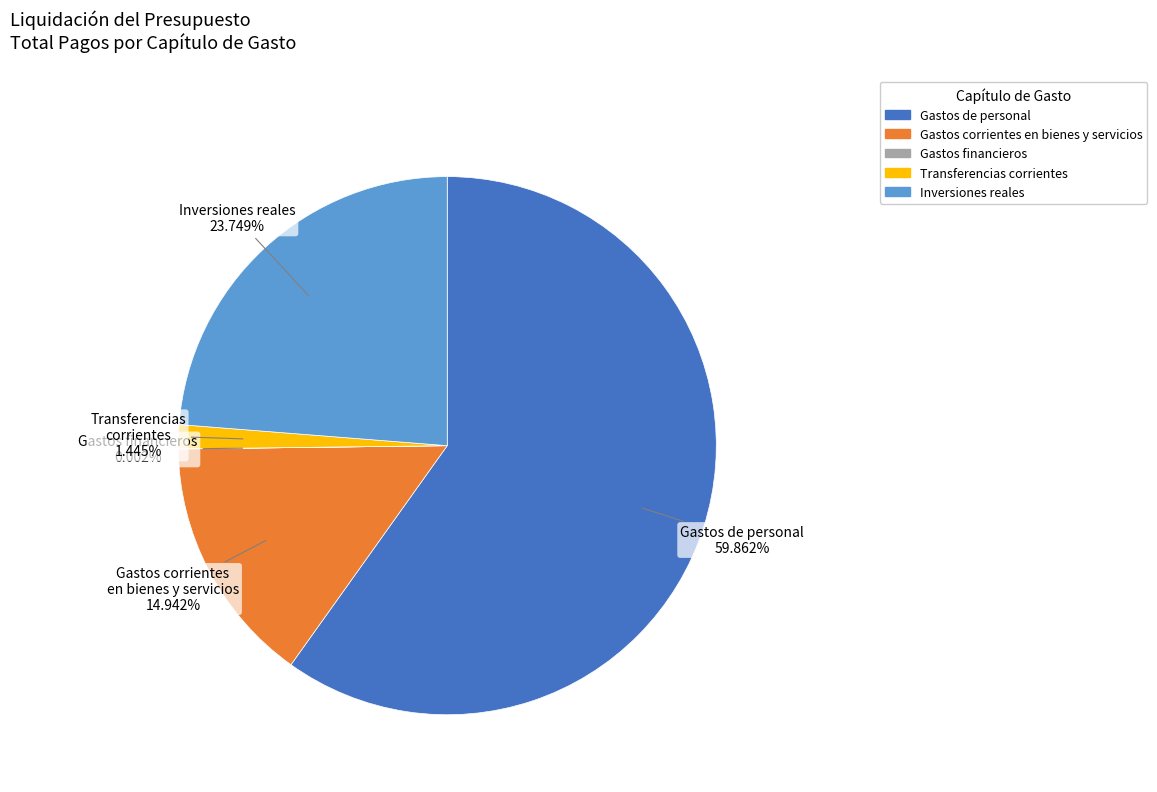

To the nearest percent, what is the difference between the largest and smallest slice percentages?

60%